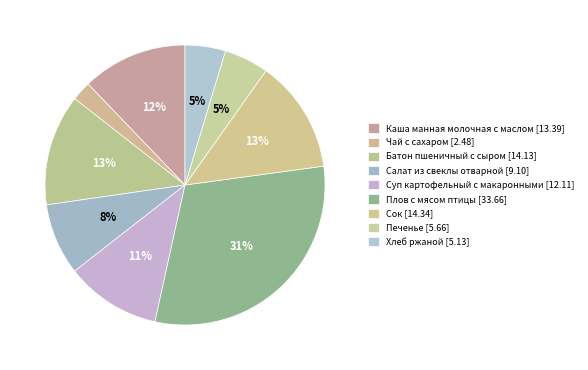

The Печенье slice represents 5% of the pie. True or false?

True